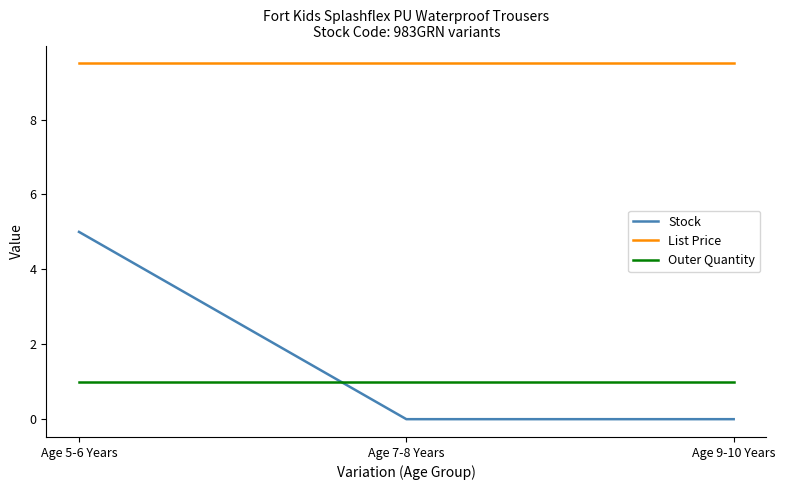

The Stock series shows 3.5 at Age 7-8 Years. True or false?

False